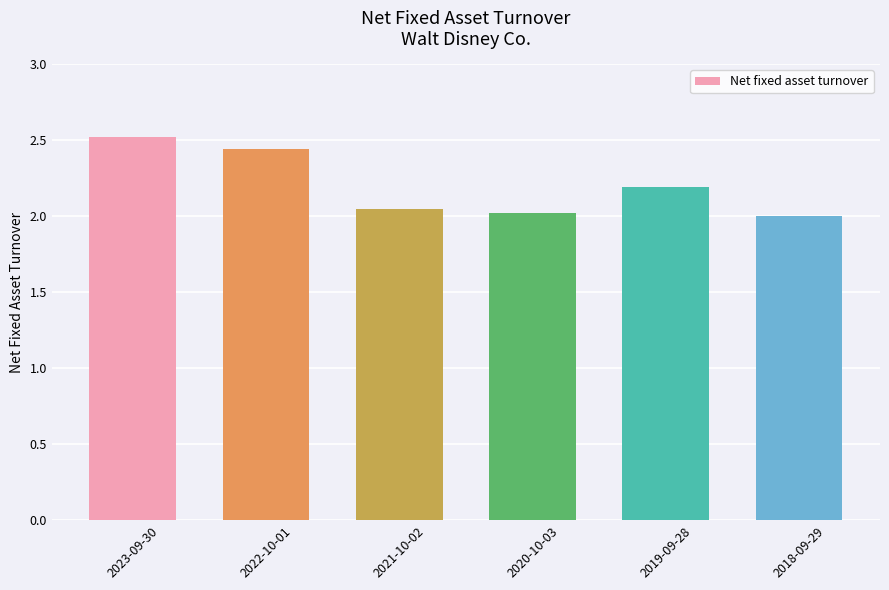

What is the difference between the second highest and minimum values?

0.4